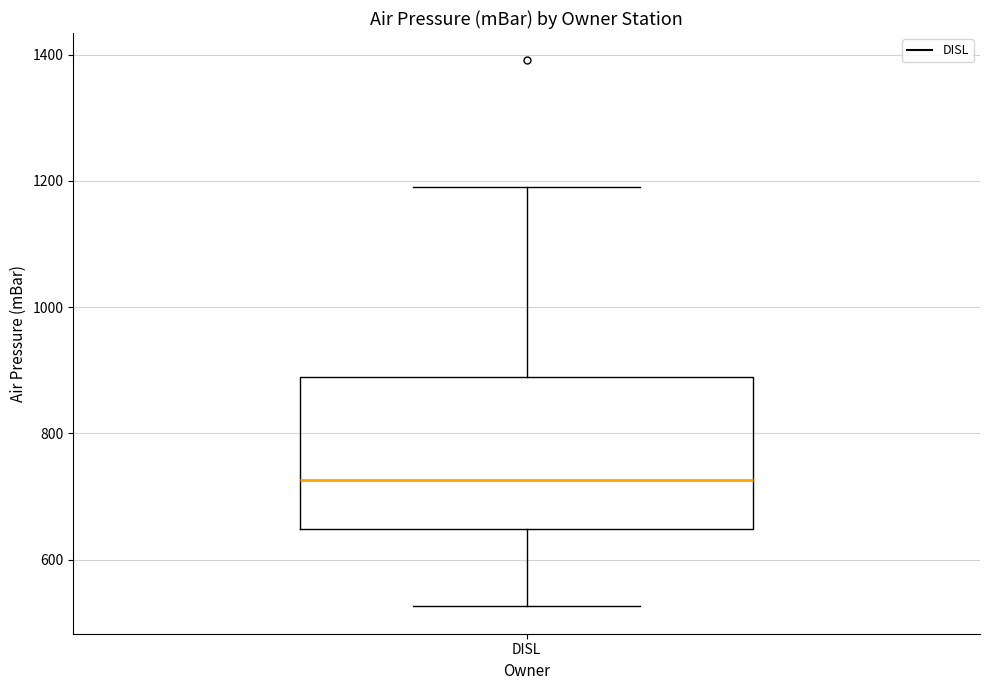

Where does the lower whisker of the box for DISL end on the y-axis? The values are not printed on the chart, so give them approximately, as read against the axis.

520